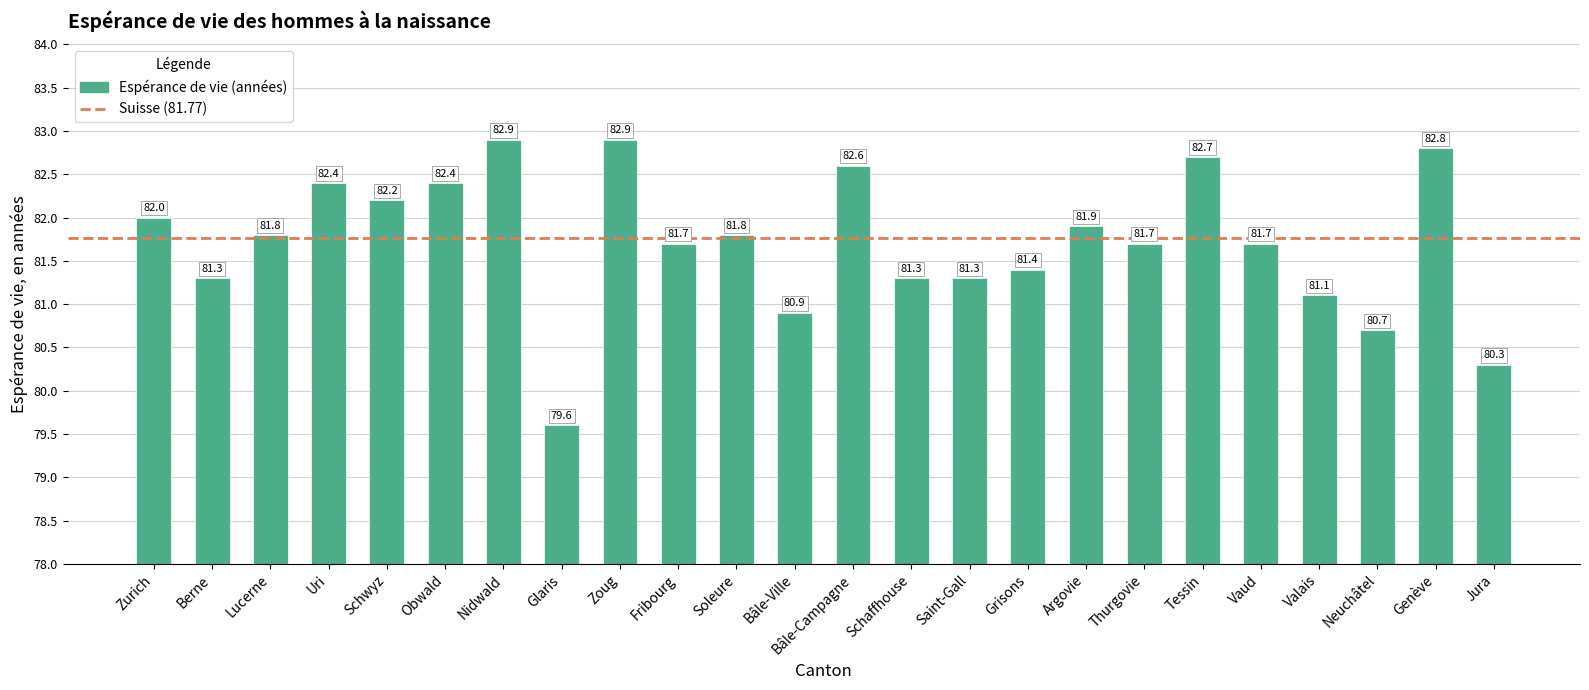

How many bars are there in total?

24